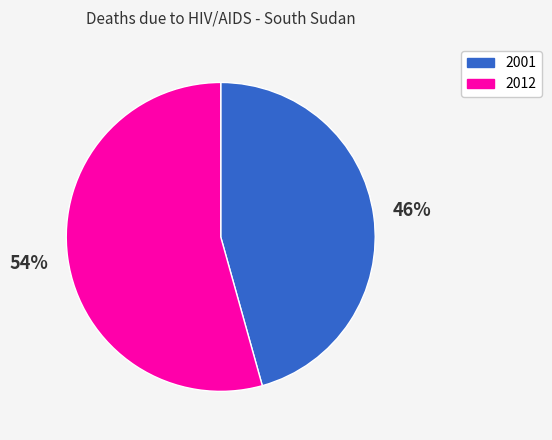

How many slices are in this pie chart?

2